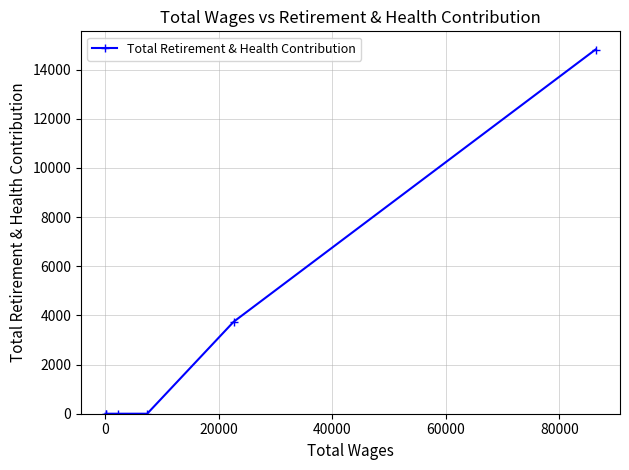

What is the average value?

3093.1